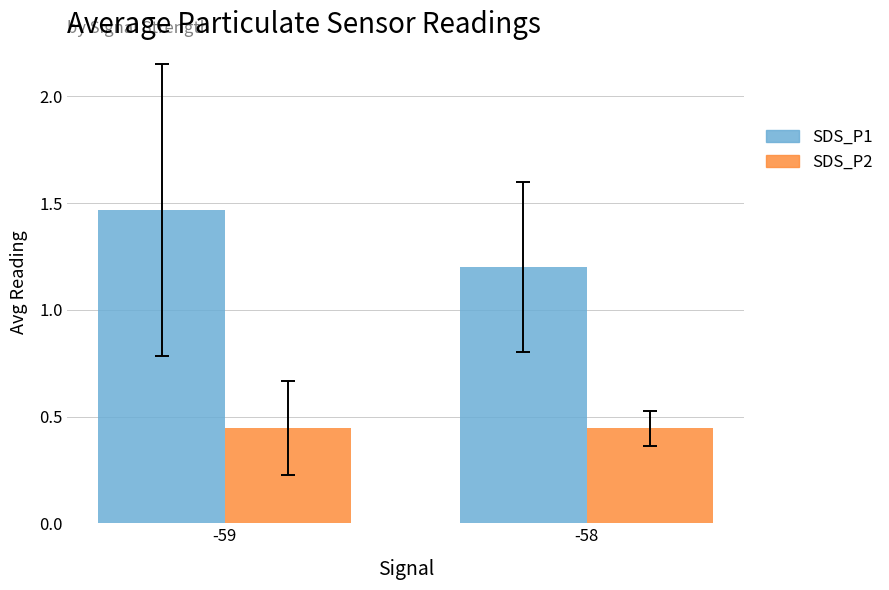

Which series has the widest spread of values?

SDS_P1